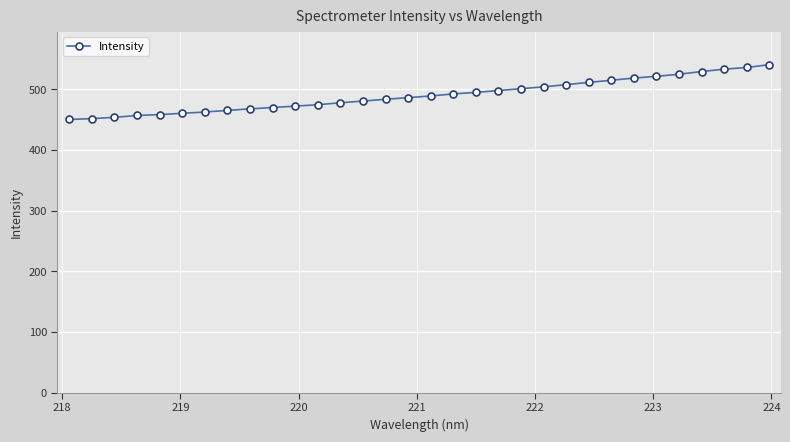

What is the greatest value displayed?

540.6